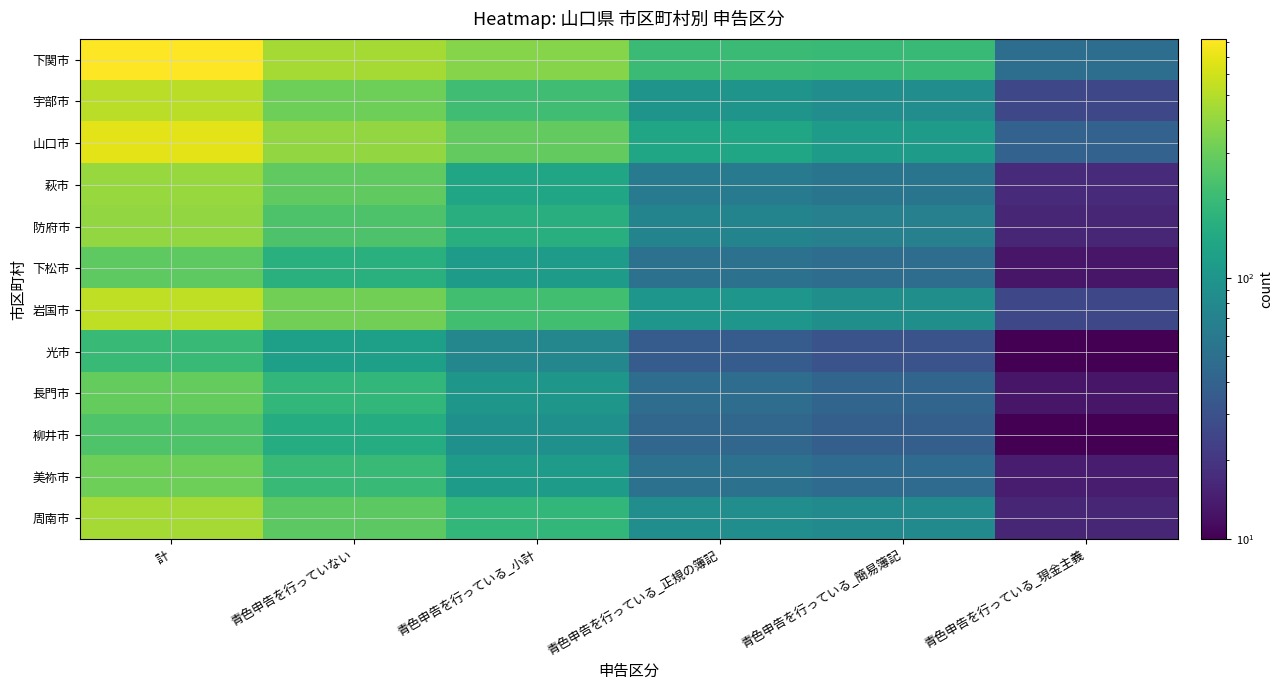

Rank the series by their maximum value, from highest to lowest.

下関市, 山口市, 岩国市, 宇部市, 周南市, 萩市, 防府市, 美祢市, 長門市, 下松市, 柳井市, 光市